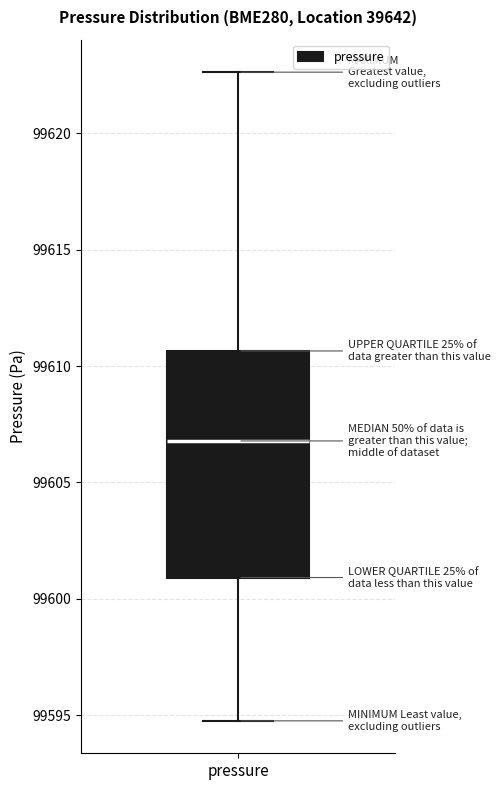

Where does the upper whisker of the box for pressure end on the y-axis? The values are not printed on the chart, so give them approximately, as read against the axis.

99622.5